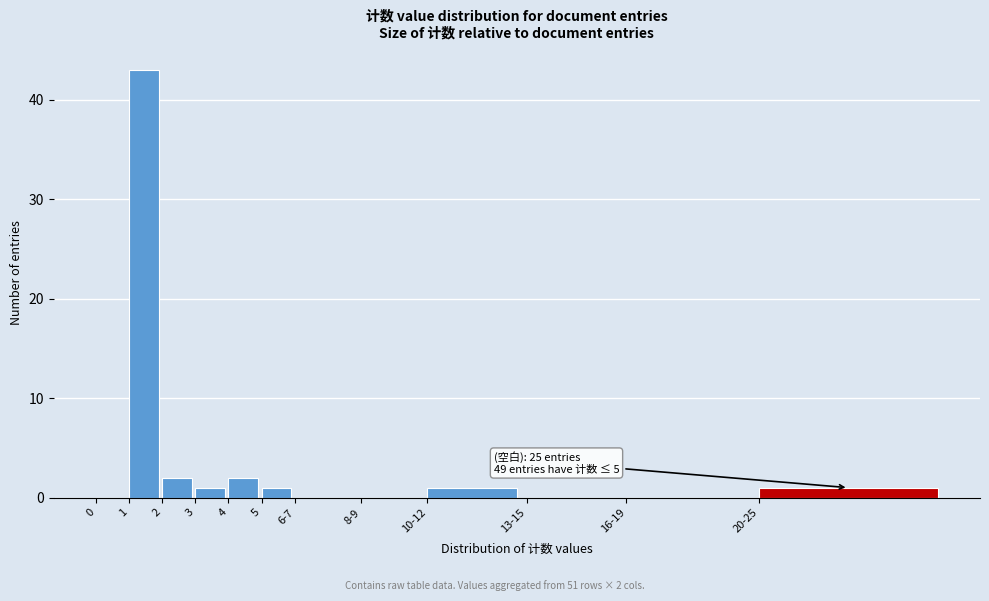

Reading left to right, list all the values displayed in this chart.

0=0	1=43	2=2	3=1	4=2	5=1	6-7=0	8-9=0	10-12=1	13-15=0	16-19=0	20-25=1